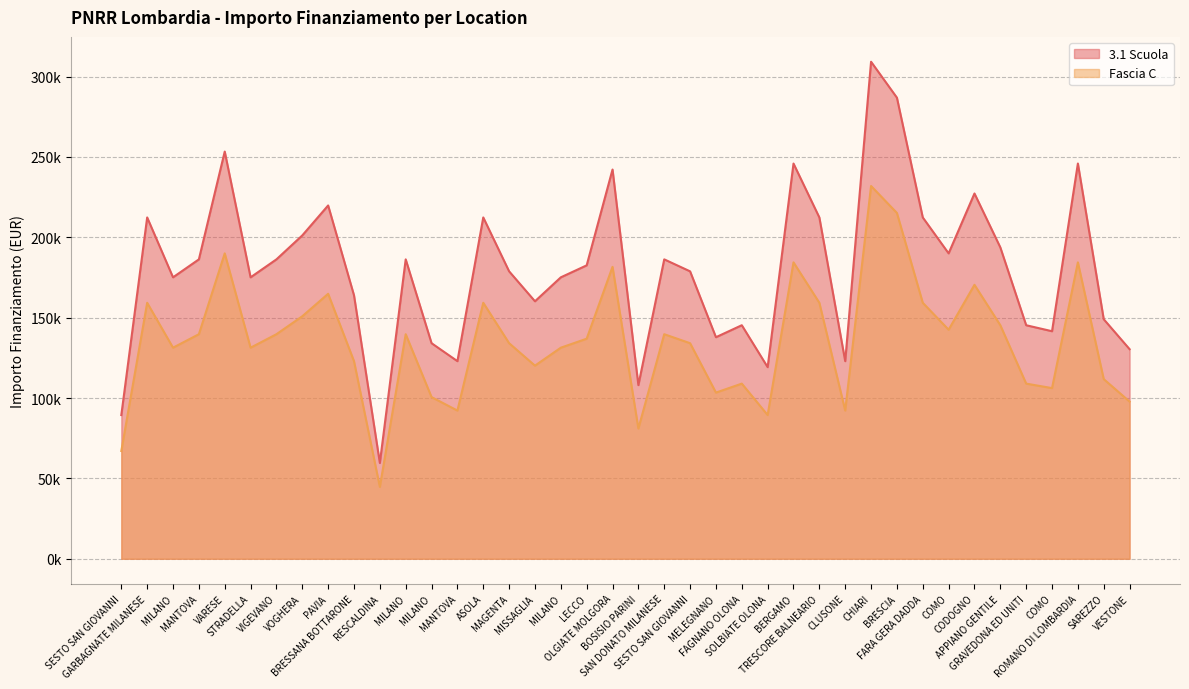

True or false: 3.1 Scuola and Fascia C intersect in this chart.

False